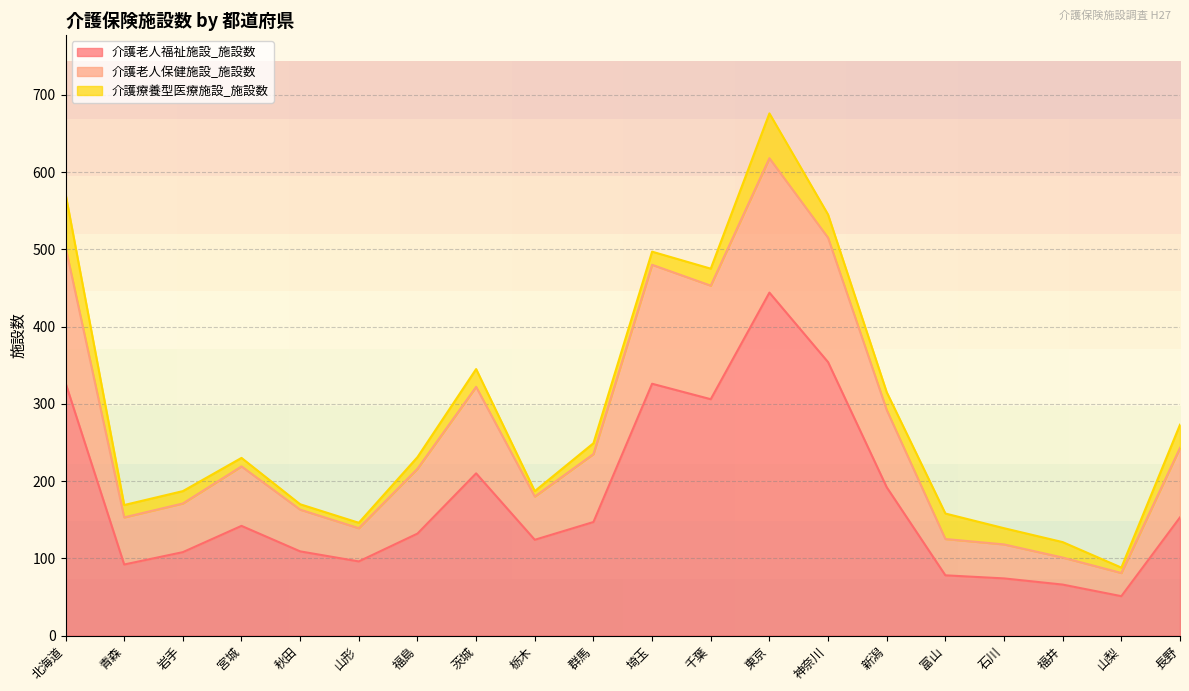

Is it true that 介護老人福祉施設_施設数 equals 444 at 東京?

True